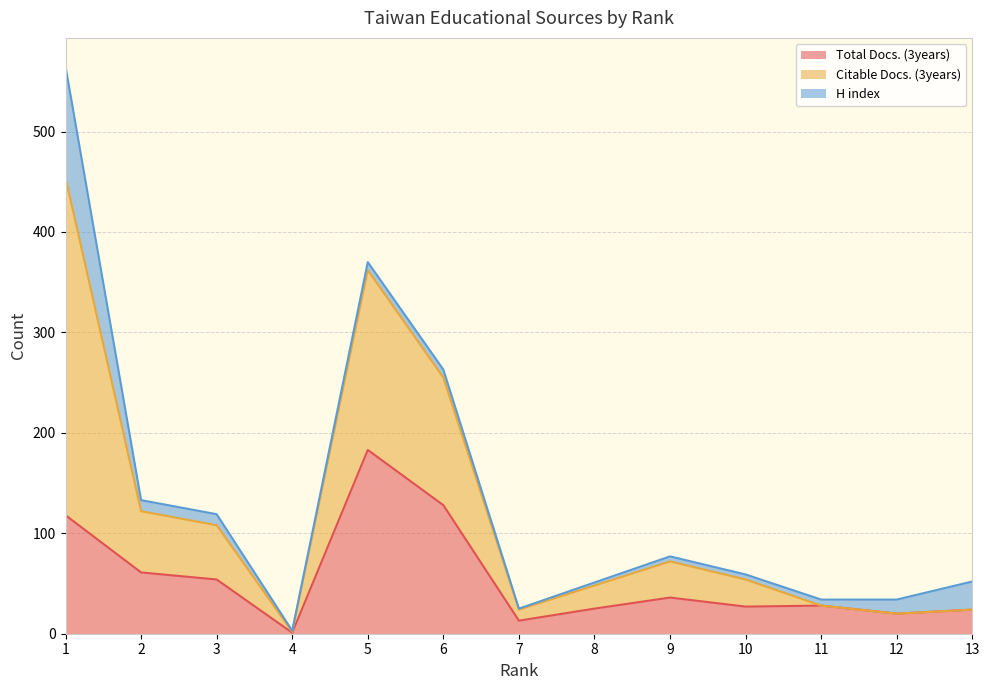

The value of Total Docs. (3years) at 10 is 46. True or false?

False